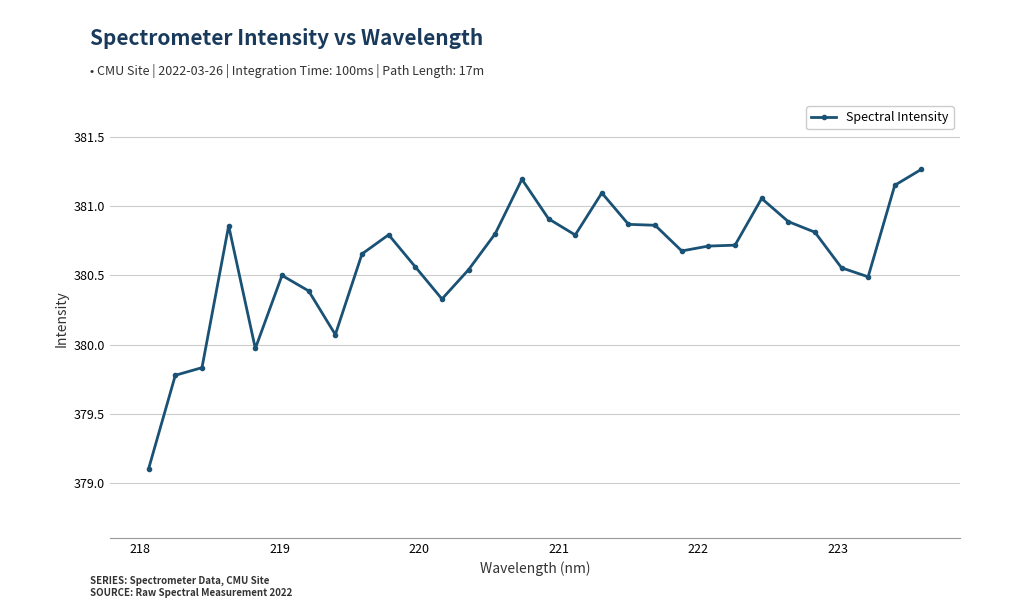

What is the smallest value displayed?

379.1